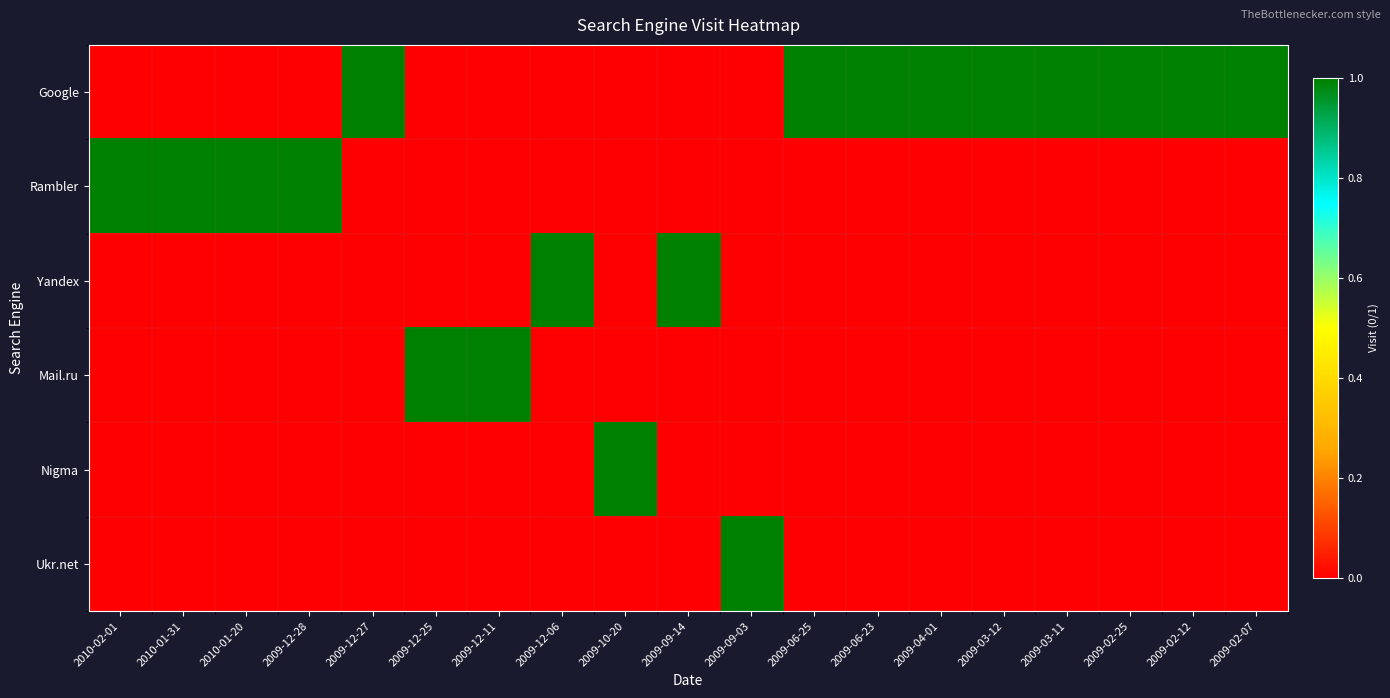

List the series in order of their peak value, lowest first.

Google, Rambler, Yandex, Mail.ru, Nigma, Ukr.net